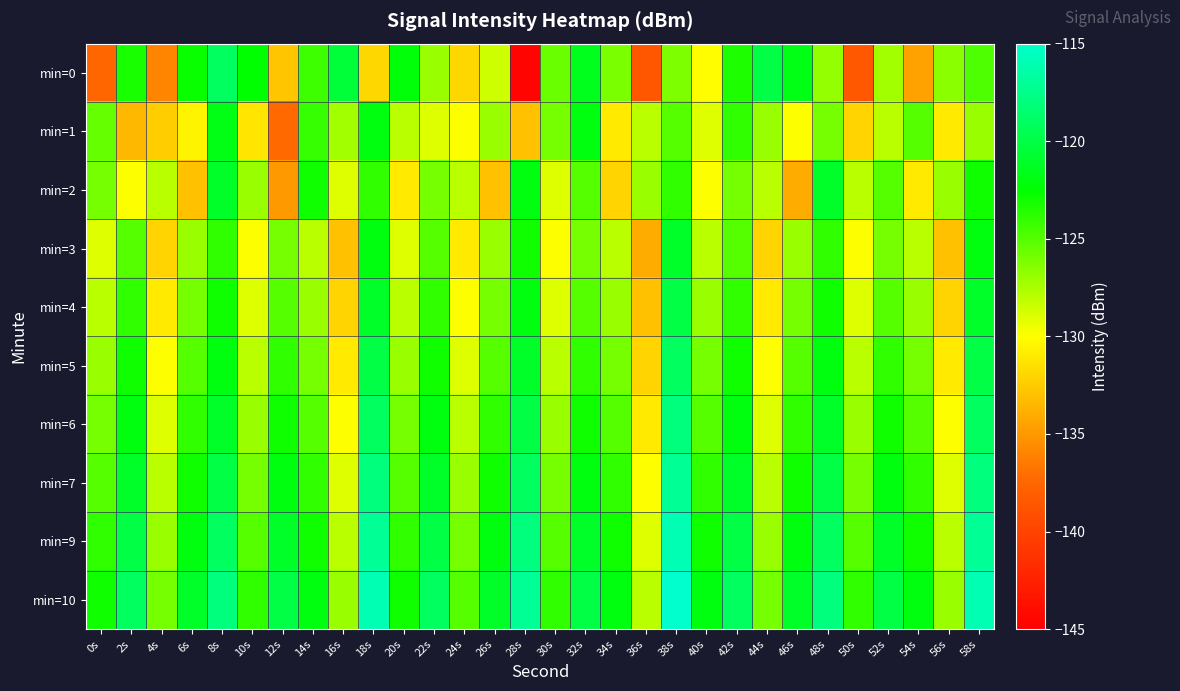

Reading left to right, what are all the values shown in this chart?

min=0: 0s=-137.5	2s=-123.3	4s=-135.9	6s=-122.8	8s=-119.1	10s=-122.6	12s=-132.8	14s=-124.3	16s=-120.5	18s=-131.9	20s=-122.2	22s=-127.0	24s=-132.0	26s=-128.5	28s=-144.5	30s=-125.6	32s=-121.5	34s=-126.0	36s=-138.6	38s=-126.1	40s=-130.1	42s=-123.4	44s=-120.0	46s=-121.7	48s=-126.9	50s=-138.5	52s=-127.3	54s=-134.5	56s=-126.5	58s=-124.7
min=1: 0s=-125.4	2s=-133.4	4s=-132.5	6s=-130.5	8s=-121.8	10s=-131.2	12s=-137.3	14s=-124.1	16s=-127.3	18s=-121.9	20s=-128.0	22s=-129.0	24s=-130.0	26s=-127.0	28s=-133.0	30s=-126.0	32s=-122.0	34s=-131.0	36s=-128.0	38s=-125.0	40s=-129.0	42s=-124.0	44s=-127.0	46s=-130.0	48s=-126.0	50s=-132.0	52s=-128.0	54s=-125.0	56s=-131.0	58s=-127.0
min=2: 0s=-126.0	2s=-130.0	4s=-128.0	6s=-133.0	8s=-121.0	10s=-127.0	12s=-135.0	14s=-123.0	16s=-129.0	18s=-124.0	20s=-131.0	22s=-126.0	24s=-128.0	26s=-133.0	28s=-122.0	30s=-129.0	32s=-125.0	34s=-132.0	36s=-127.0	38s=-124.0	40s=-130.0	42s=-126.0	44s=-128.0	46s=-134.0	48s=-121.0	50s=-128.0	52s=-125.0	54s=-131.0	56s=-127.0	58s=-123.0
min=3: 0s=-129.0	2s=-125.0	4s=-132.0	6s=-127.0	8s=-124.0	10s=-130.0	12s=-126.0	14s=-128.0	16s=-133.0	18s=-122.0	20s=-129.0	22s=-125.0	24s=-131.0	26s=-127.0	28s=-123.0	30s=-130.0	32s=-126.0	34s=-128.0	36s=-134.0	38s=-121.0	40s=-128.0	42s=-125.0	44s=-132.0	46s=-127.0	48s=-124.0	50s=-130.0	52s=-126.0	54s=-128.0	56s=-133.0	58s=-122.0
min=4: 0s=-128.0	2s=-124.0	4s=-131.0	6s=-126.0	8s=-123.0	10s=-129.0	12s=-125.0	14s=-127.0	16s=-132.0	18s=-121.0	20s=-128.0	22s=-124.0	24s=-130.0	26s=-126.0	28s=-122.0	30s=-129.0	32s=-125.0	34s=-127.0	36s=-133.0	38s=-120.0	40s=-127.0	42s=-124.0	44s=-131.0	46s=-126.0	48s=-123.0	50s=-129.0	52s=-125.0	54s=-127.0	56s=-132.0	58s=-121.0
min=5: 0s=-127.0	2s=-123.0	4s=-130.0	6s=-125.0	8s=-122.0	10s=-128.0	12s=-124.0	14s=-126.0	16s=-131.0	18s=-120.0	20s=-127.0	22s=-123.0	24s=-129.0	26s=-125.0	28s=-121.0	30s=-128.0	32s=-124.0	34s=-126.0	36s=-132.0	38s=-119.0	40s=-126.0	42s=-123.0	44s=-130.0	46s=-125.0	48s=-122.0	50s=-128.0	52s=-124.0	54s=-126.0	56s=-131.0	58s=-120.0
min=6: 0s=-126.0	2s=-122.0	4s=-129.0	6s=-124.0	8s=-121.0	10s=-127.0	12s=-123.0	14s=-125.0	16s=-130.0	18s=-119.0	20s=-126.0	22s=-122.0	24s=-128.0	26s=-124.0	28s=-120.0	30s=-127.0	32s=-123.0	34s=-125.0	36s=-131.0	38s=-118.0	40s=-125.0	42s=-122.0	44s=-129.0	46s=-124.0	48s=-121.0	50s=-127.0	52s=-123.0	54s=-125.0	56s=-130.0	58s=-119.0
min=7: 0s=-125.0	2s=-121.0	4s=-128.0	6s=-123.0	8s=-120.0	10s=-126.0	12s=-122.0	14s=-124.0	16s=-129.0	18s=-118.0	20s=-125.0	22s=-121.0	24s=-127.0	26s=-123.0	28s=-119.0	30s=-126.0	32s=-122.0	34s=-124.0	36s=-130.0	38s=-117.0	40s=-124.0	42s=-121.0	44s=-128.0	46s=-123.0	48s=-120.0	50s=-126.0	52s=-122.0	54s=-124.0	56s=-129.0	58s=-118.0
min=9: 0s=-124.0	2s=-120.0	4s=-127.0	6s=-122.0	8s=-119.0	10s=-125.0	12s=-121.0	14s=-123.0	16s=-128.0	18s=-117.0	20s=-124.0	22s=-120.0	24s=-126.0	26s=-122.0	28s=-118.0	30s=-125.0	32s=-121.0	34s=-123.0	36s=-129.0	38s=-116.0	40s=-123.0	42s=-120.0	44s=-127.0	46s=-122.0	48s=-119.0	50s=-125.0	52s=-121.0	54s=-123.0	56s=-128.0	58s=-117.0
min=10: 0s=-123.0	2s=-119.0	4s=-126.0	6s=-121.0	8s=-118.0	10s=-124.0	12s=-120.0	14s=-122.0	16s=-127.0	18s=-116.0	20s=-123.0	22s=-119.0	24s=-125.0	26s=-121.0	28s=-117.0	30s=-124.0	32s=-120.0	34s=-122.0	36s=-128.0	38s=-115.0	40s=-122.0	42s=-119.0	44s=-126.0	46s=-121.0	48s=-118.0	50s=-124.0	52s=-120.0	54s=-122.0	56s=-127.0	58s=-116.0